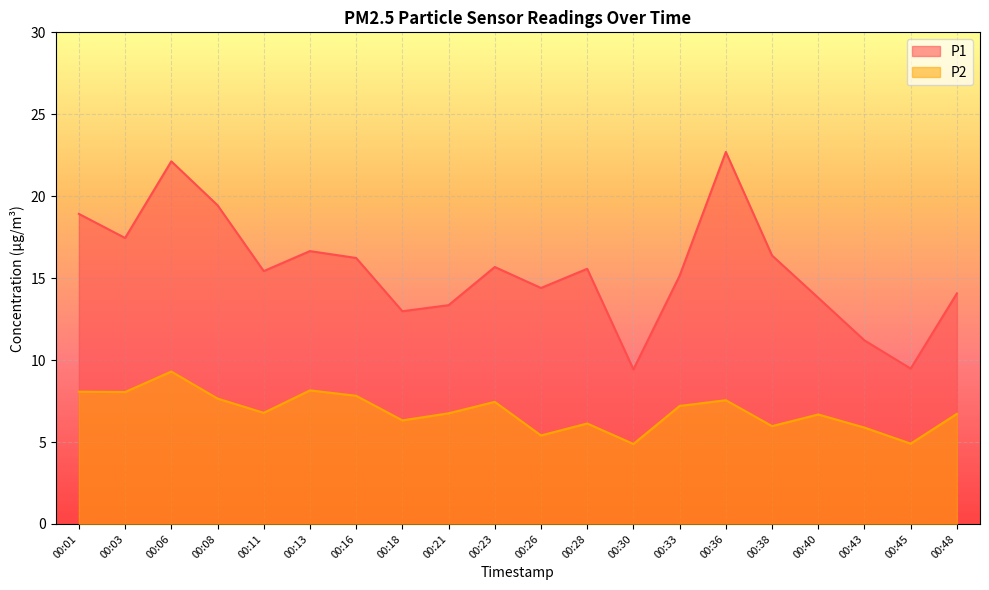

Between 00:18 and 00:21, which is larger?

00:21